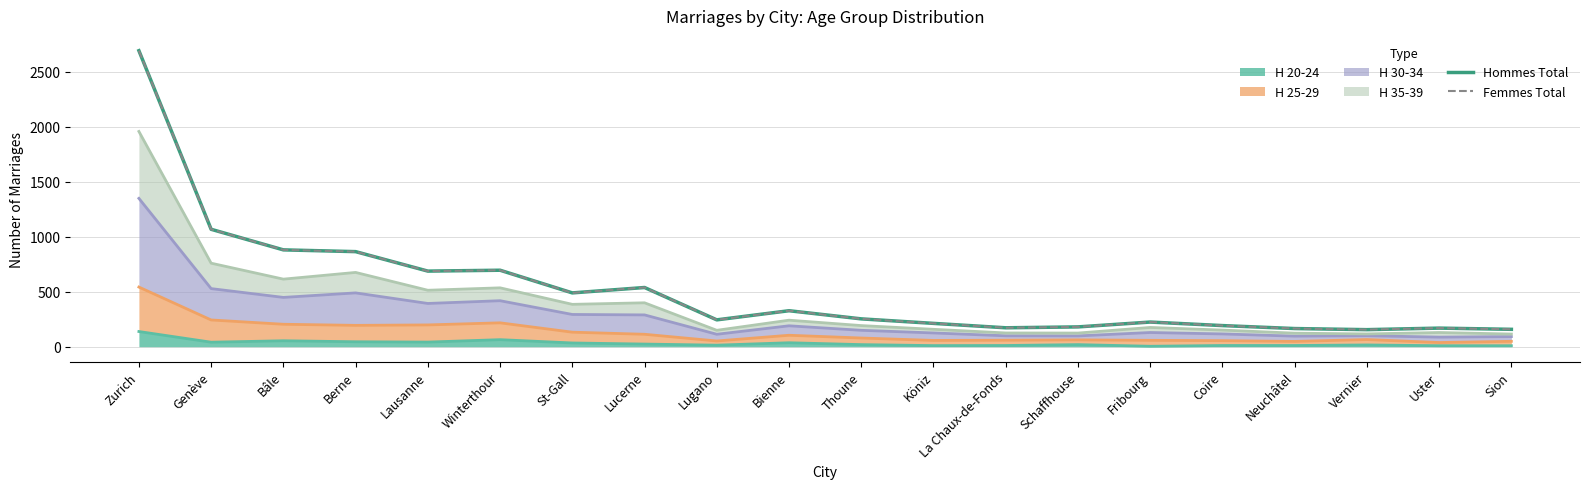

How many interior local peaks does the Hommes Total series have?

5